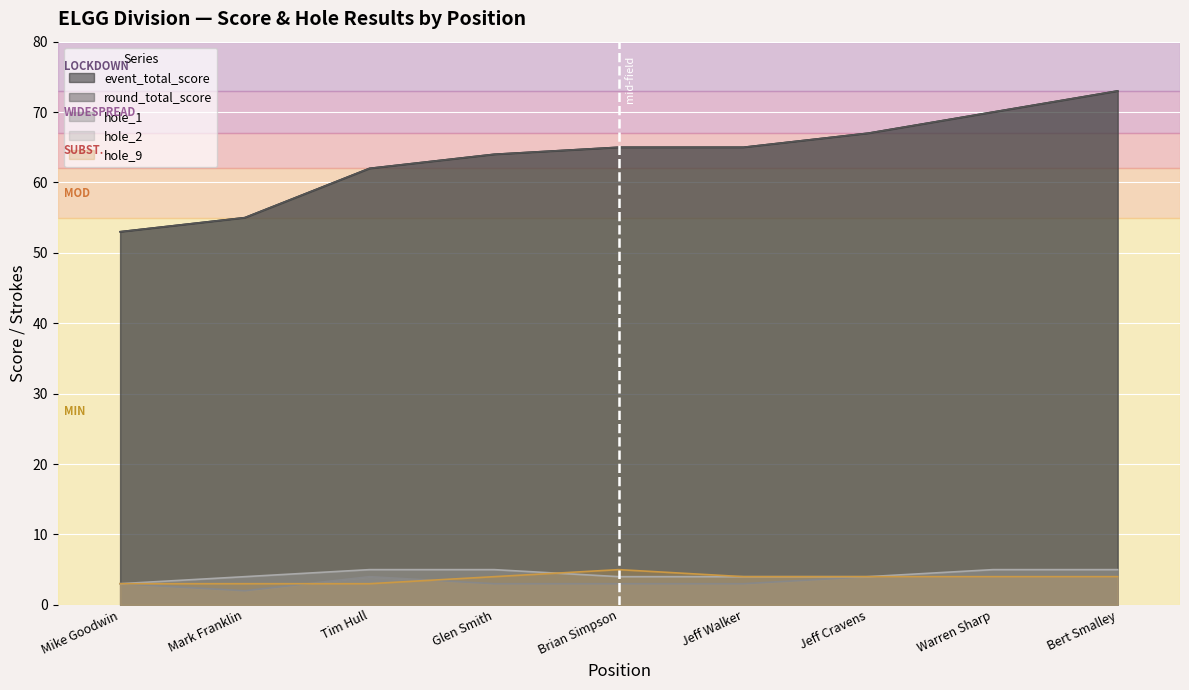

What is the average value of the hole_9 series?

4